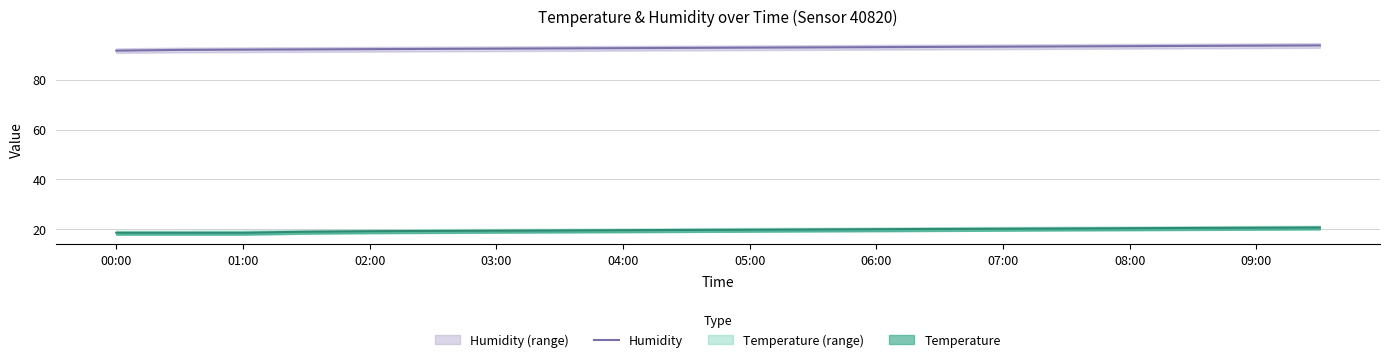

How many lines are shown in the chart?

1